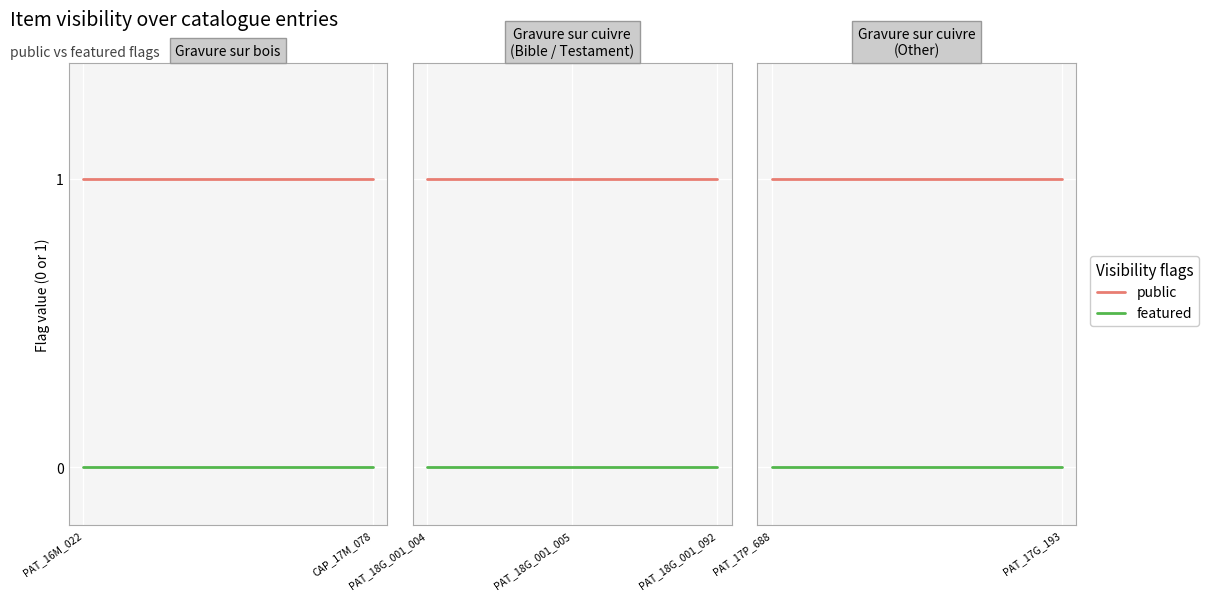

Does the chart have visible grid lines?

Yes